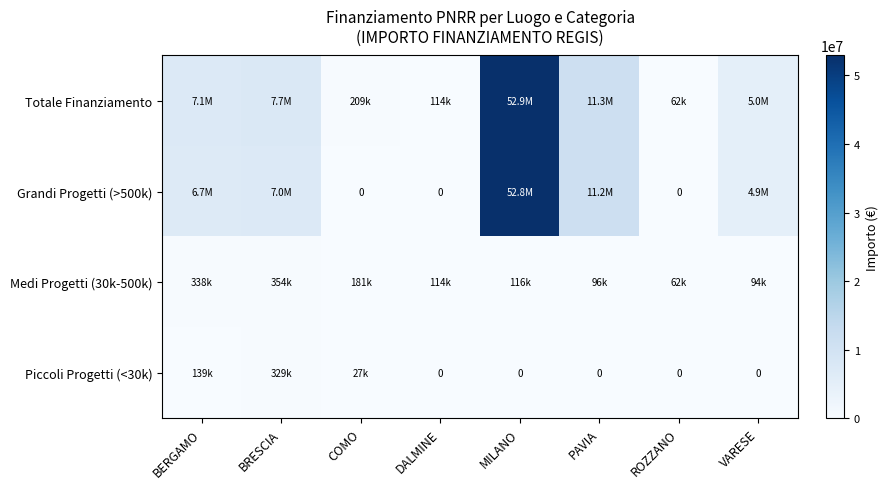

How many data points does each series have?

8